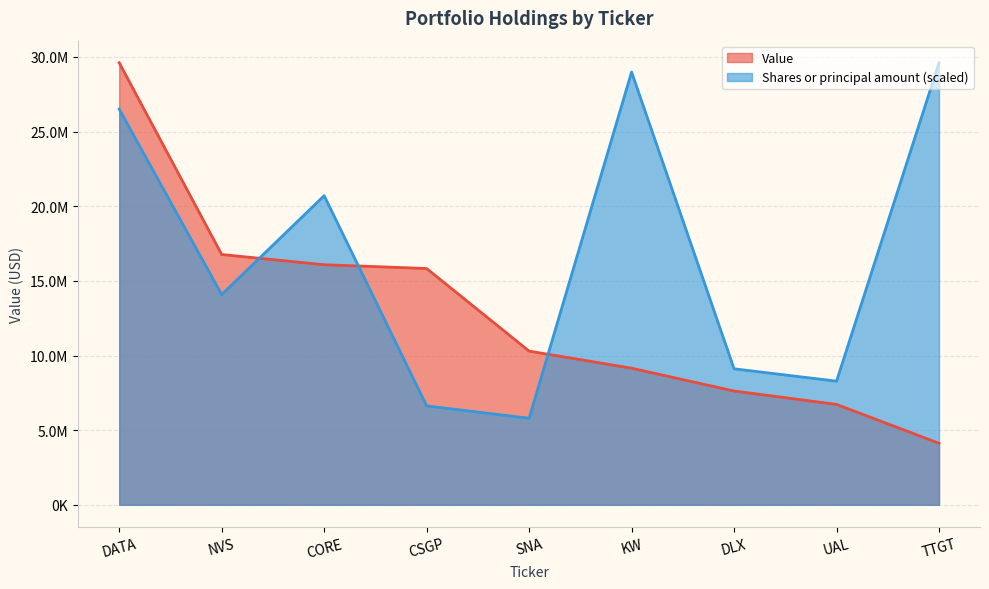

Rank the series at NVS from lowest to highest value.

Shares or principal amount (scaled), Value